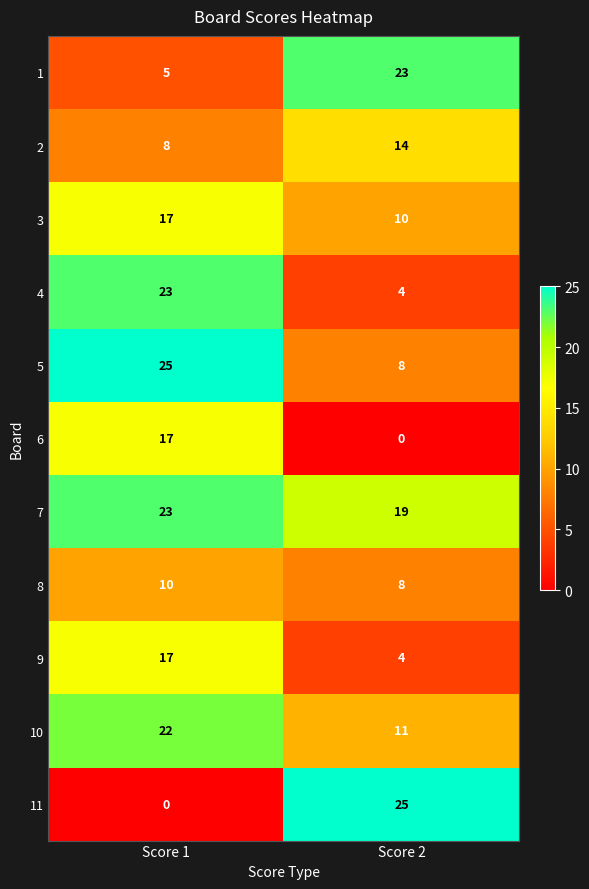

Reading left to right, list all the values displayed in this chart.

1: Score 1=5	Score 2=23
2: Score 1=8	Score 2=14
3: Score 1=17	Score 2=10
4: Score 1=23	Score 2=4
5: Score 1=25	Score 2=8
6: Score 1=17	Score 2=0
7: Score 1=23	Score 2=19
8: Score 1=10	Score 2=8
9: Score 1=17	Score 2=4
10: Score 1=22	Score 2=11
11: Score 1=0	Score 2=25